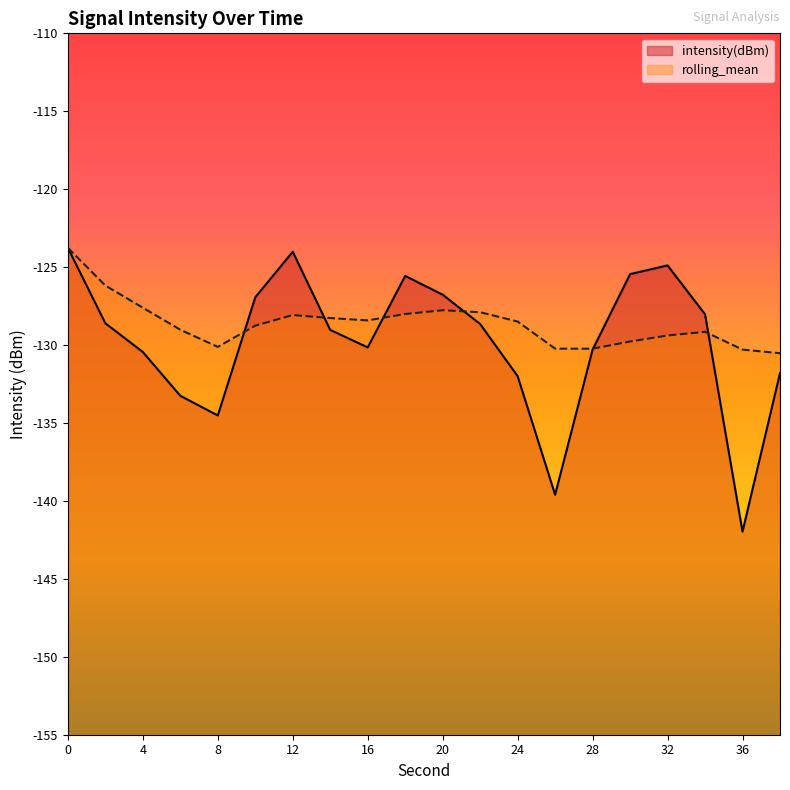

Is it true that rolling_mean equals -130.1 at 8?

True